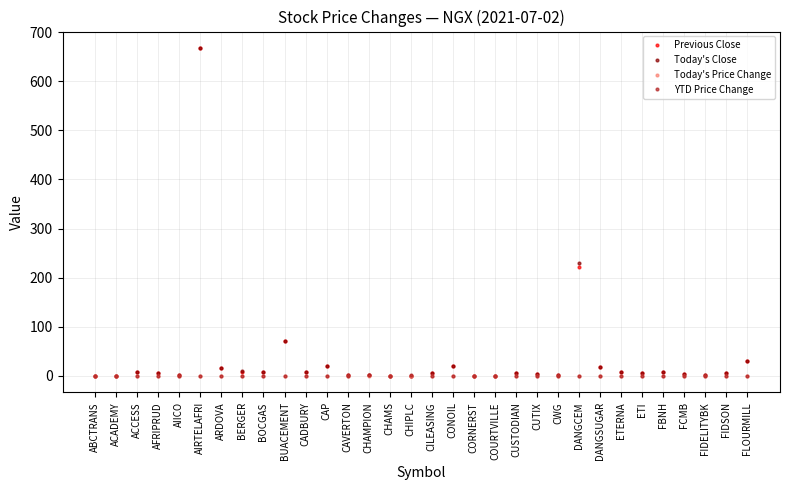

Where is Previous Close nearest to the value 333?

DANGCEM